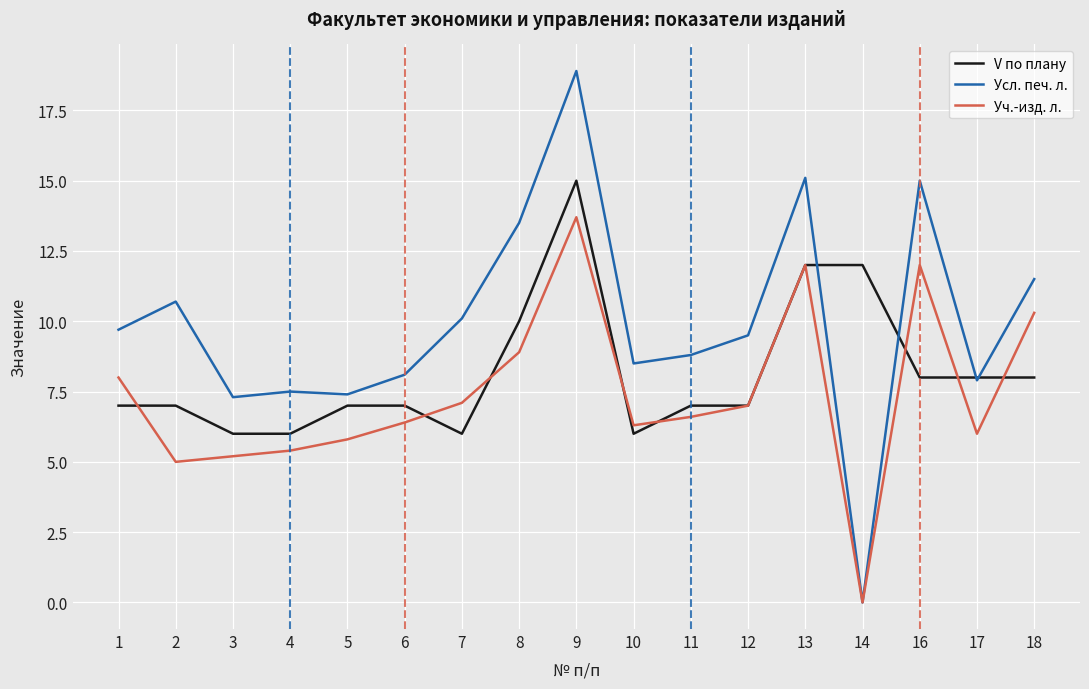

What is the difference between the highest and lowest values at 16?

7.0